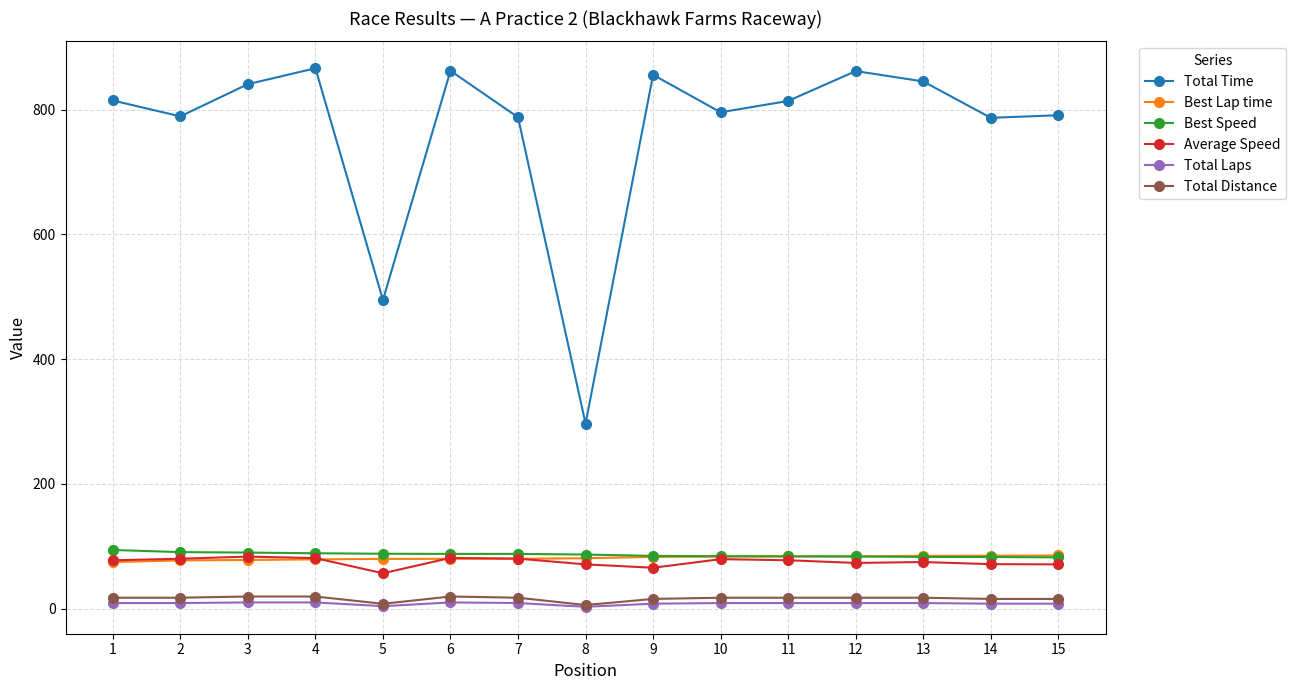

Count the number of data series in this chart.

6